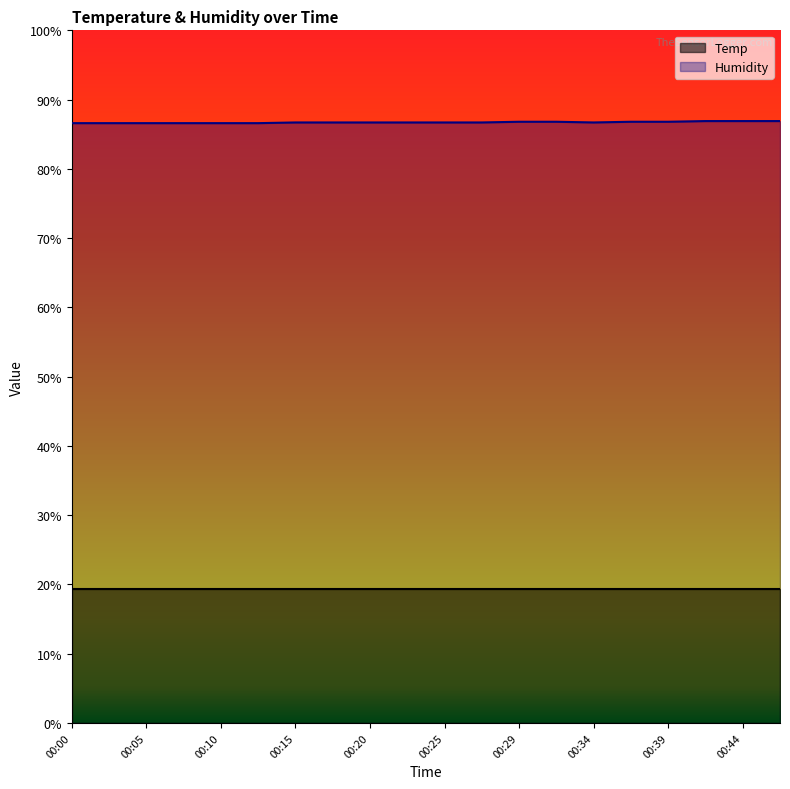

The Temp series shows 26.7 at 00:44. True or false?

False